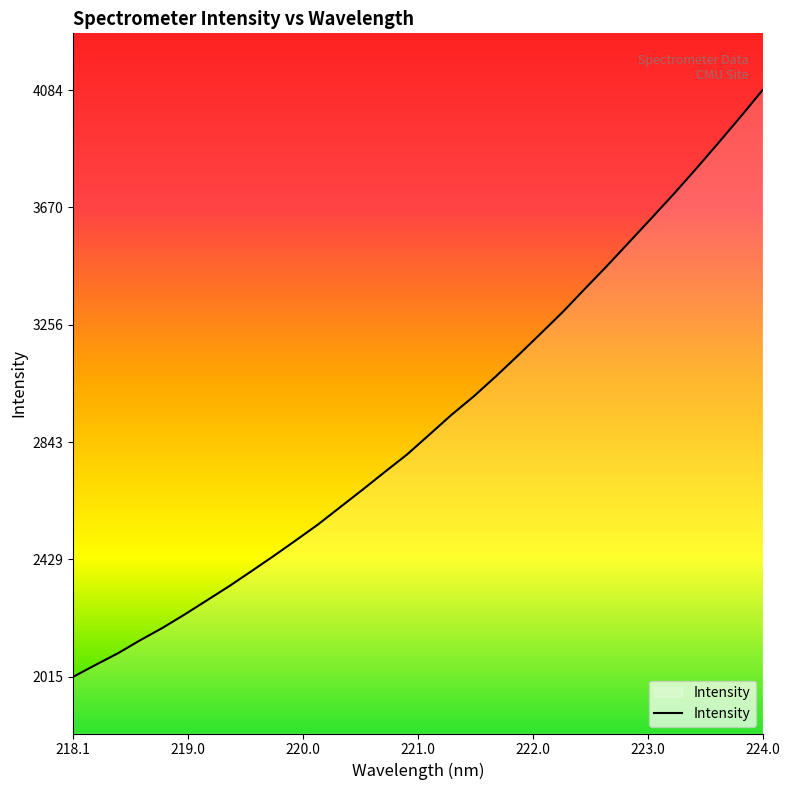

What is the minimum value shown in the chart?

2015.7